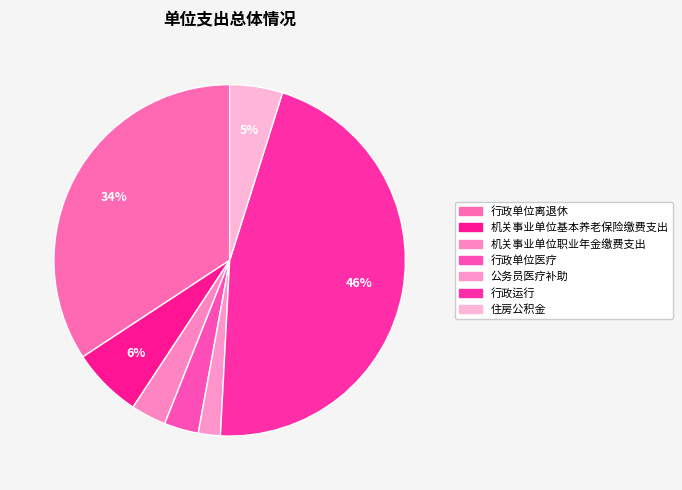

How many slices are in this pie chart?

7